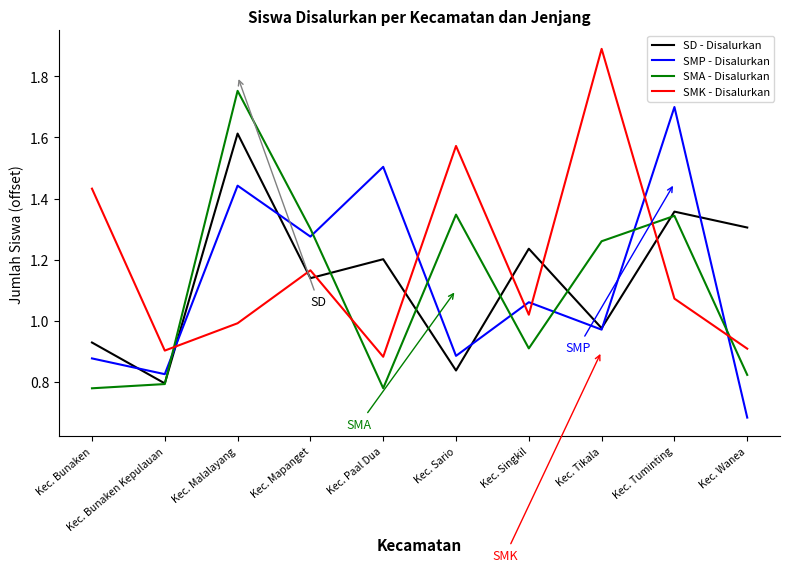

How many series are shown in this chart?

4